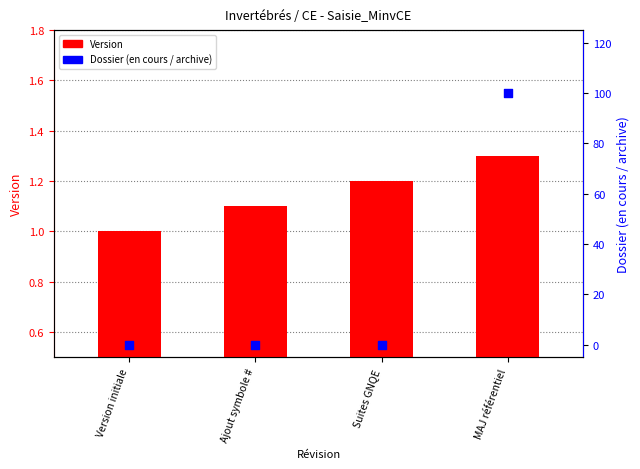

Which series has the widest spread of Y values?

Dossier (en cours=100, archive=0)